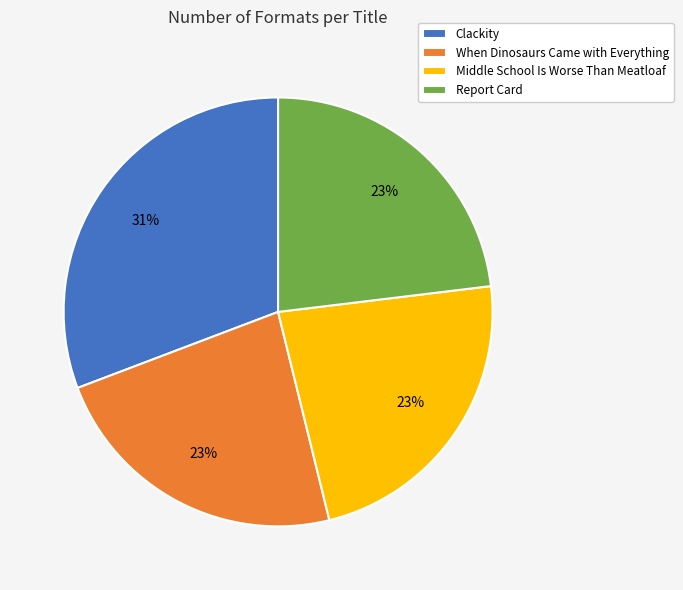

To the nearest percent, what is the difference between the largest and smallest slice percentages?

8%